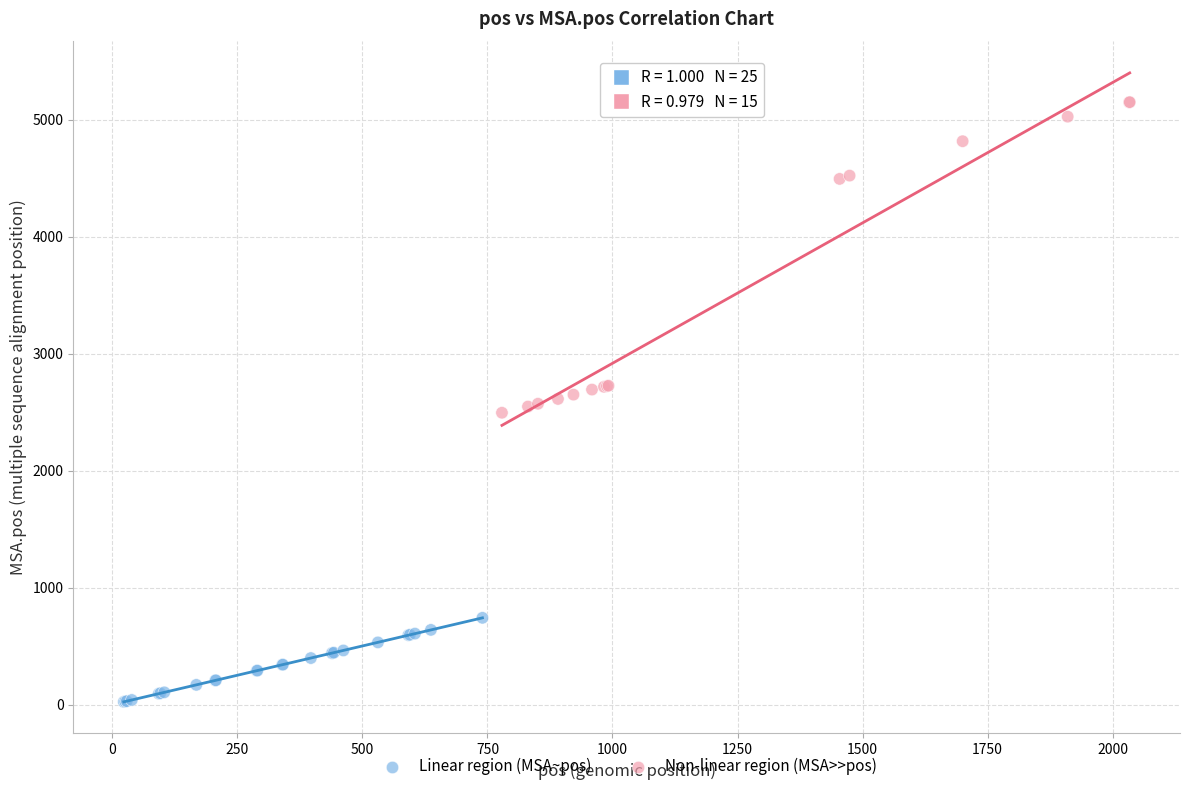

Which series has the widest spread of Y values?

Non-linear region (MSA>>pos)